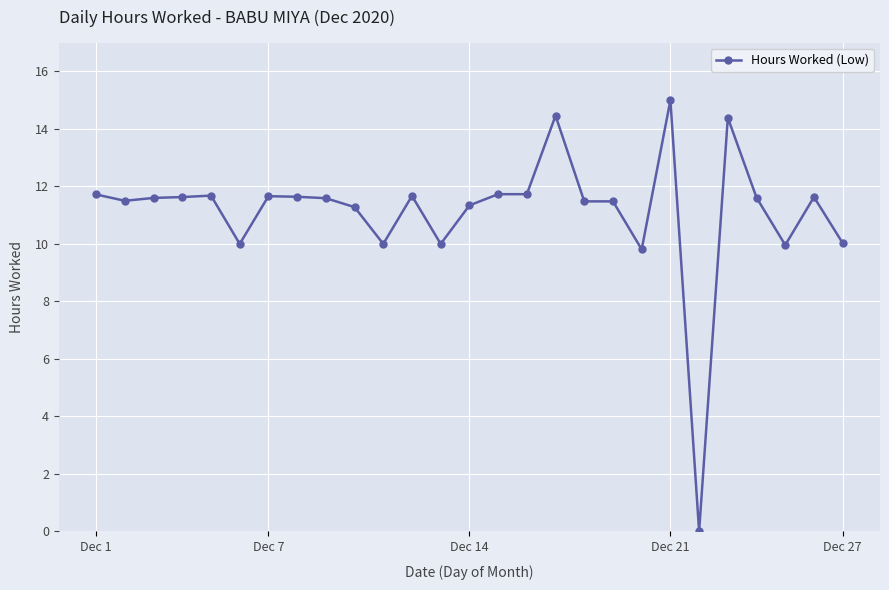

True or false: the data has more than 1 interior local peaks.

True